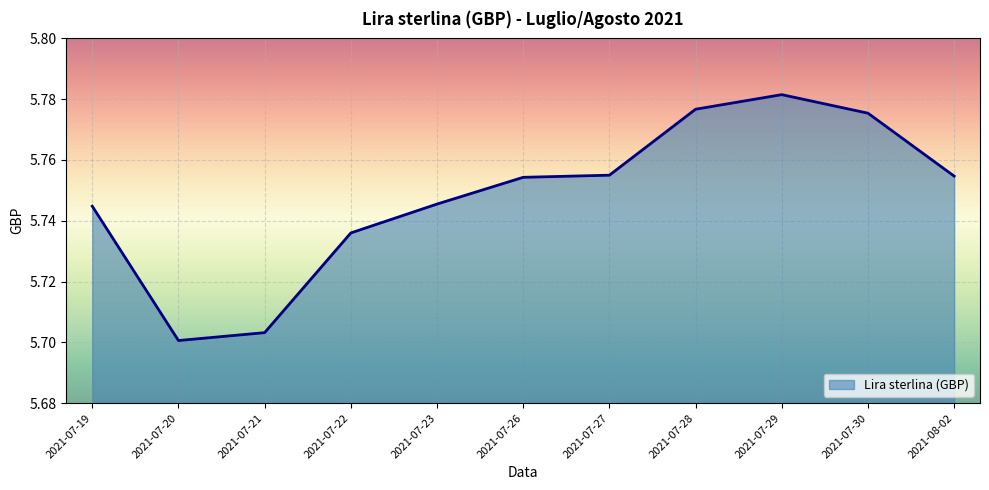

Which category has the lowest value across all series?

2021-07-20